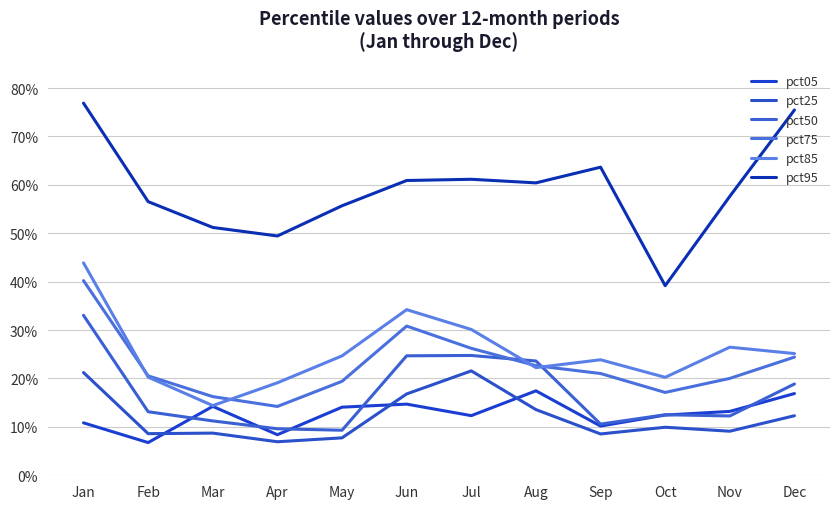

Does the chart have visible grid lines?

Yes